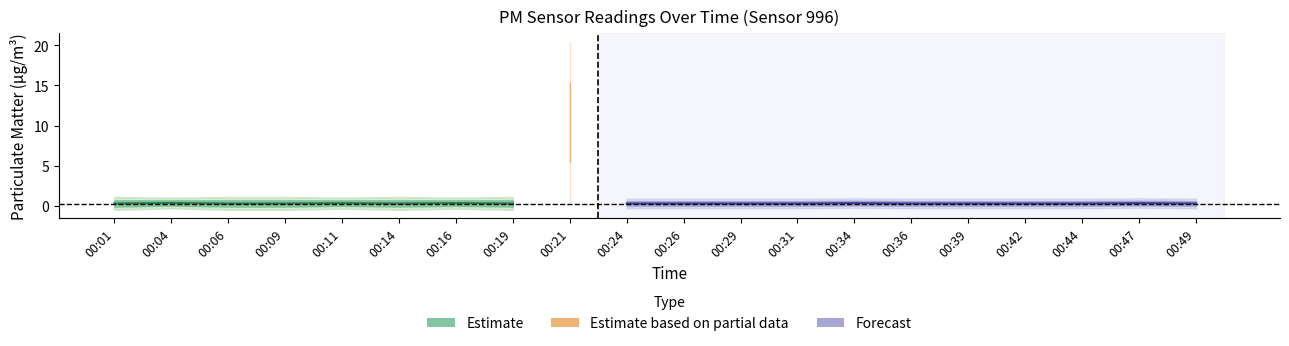

What is the value of the P2 point at the 5th from the left?

0.2